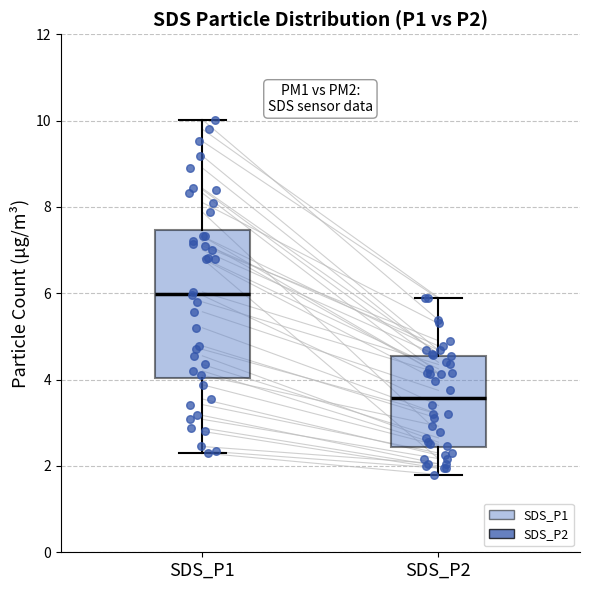

Reading left to right, transcribe this box plot: for each box, give where its median line is, the range the box spans, and where its two whiskers end, as read against the y-axis. The values are not printed on the chart, so give them approximately, as read against the axis.

SDS_P1: median 6.0, box 4.0 to 7.4, whiskers 2.4 to 10.0
SDS_P2: median 3.6, box 2.4 to 4.6, whiskers 1.8 to 6.0